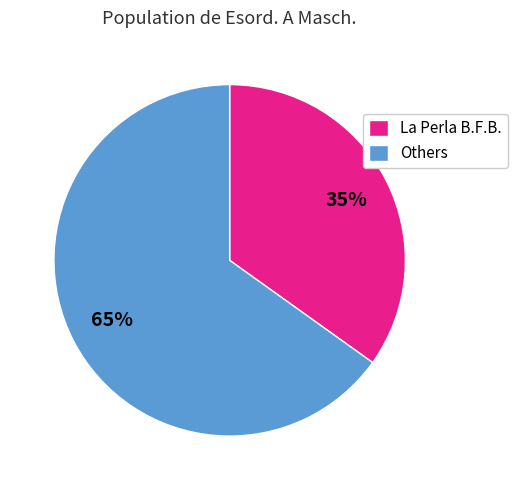

Which category has the smallest portion of the pie?

La Perla B.F.B.